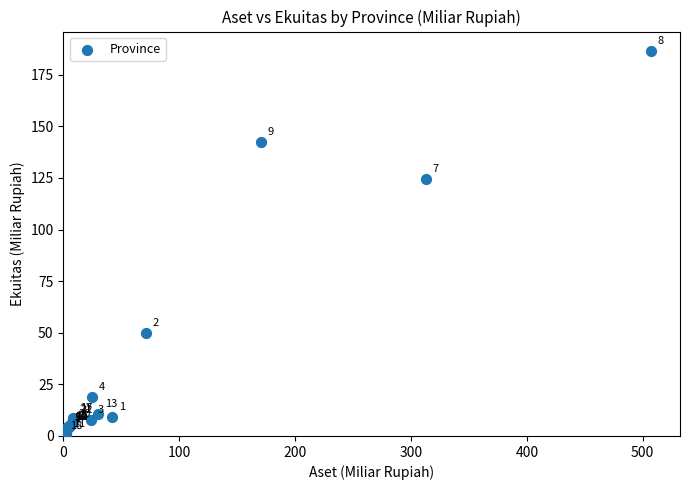

What Y value in the scatter plot is closest to 93?

124.4